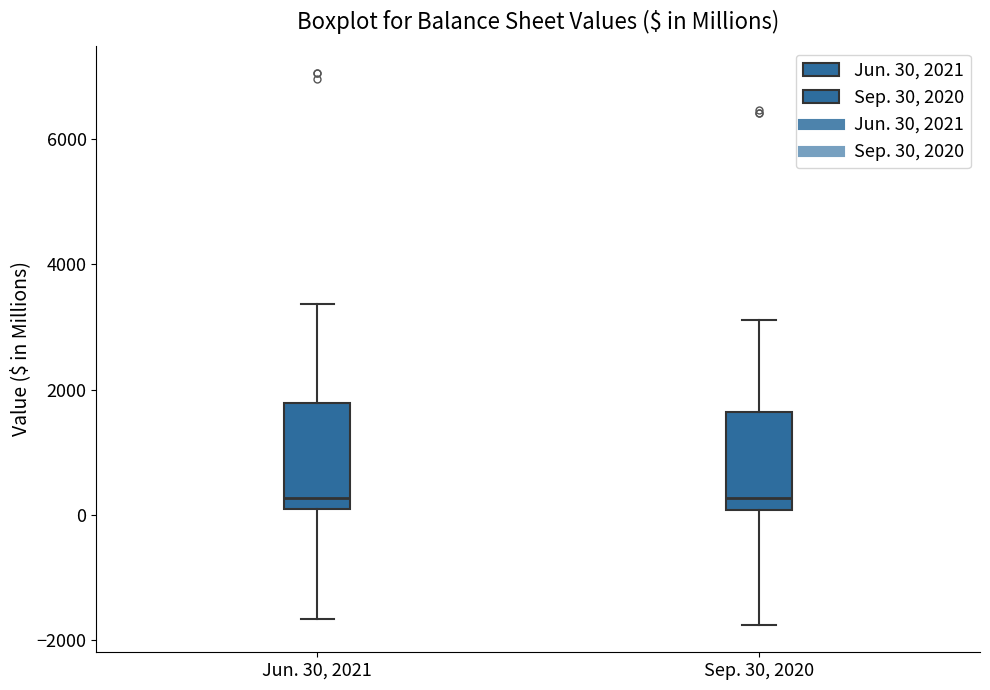

Where does the upper whisker of the box for Jun. 30, 2021 end on the y-axis? The values are not printed on the chart, so give them approximately, as read against the axis.

3400